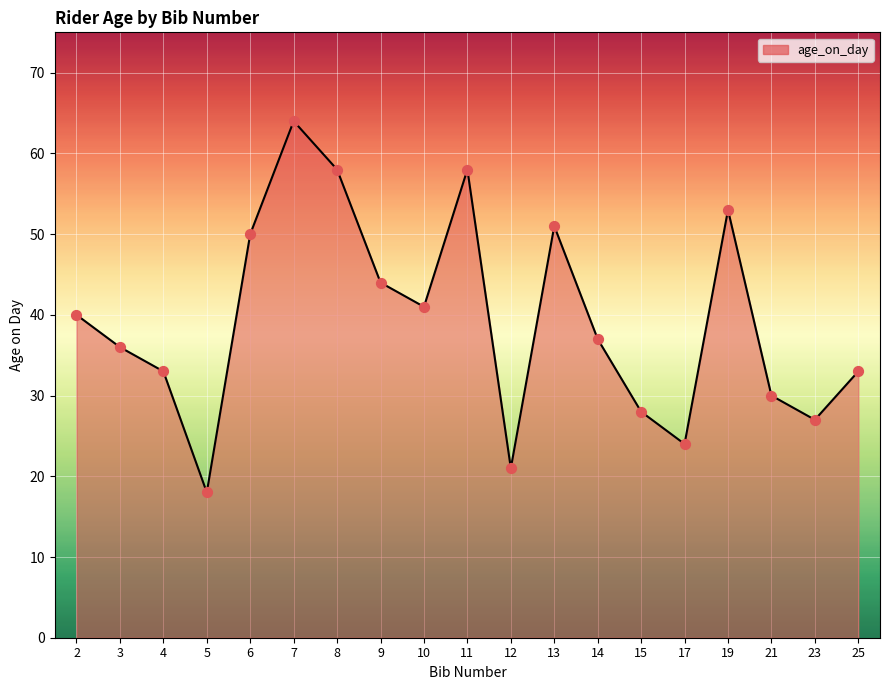

What is the change in value from 2 to 14?

-3